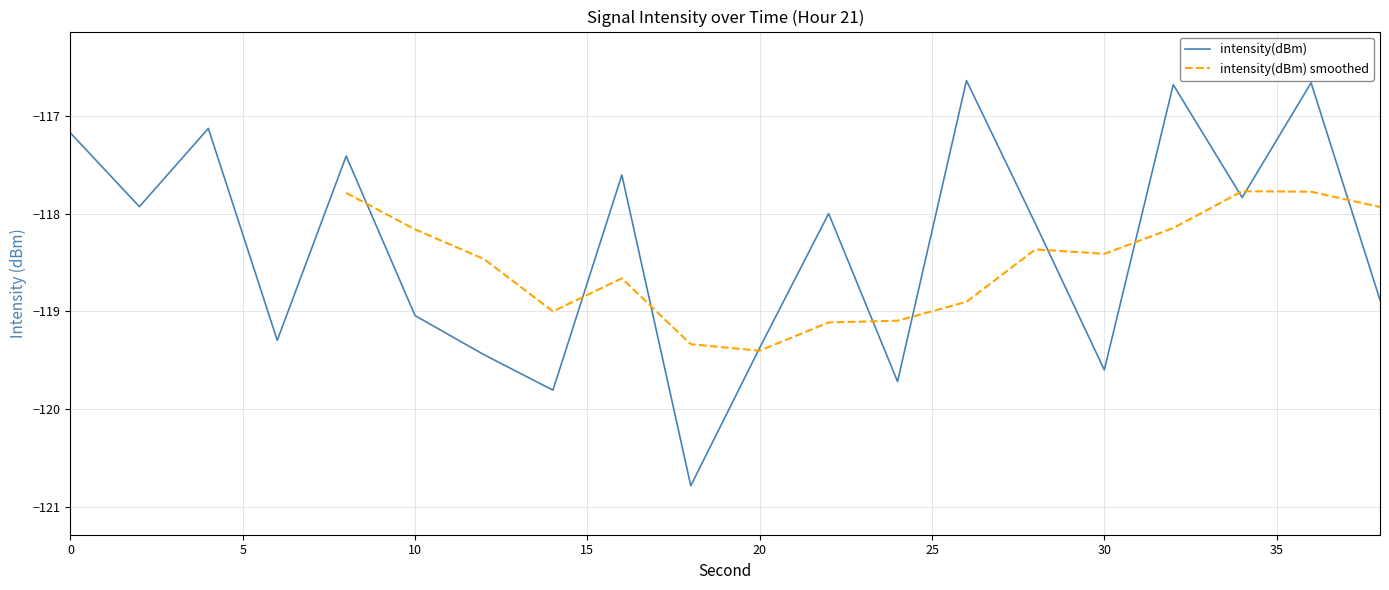

The value at 20 is -67.4. True or false?

False